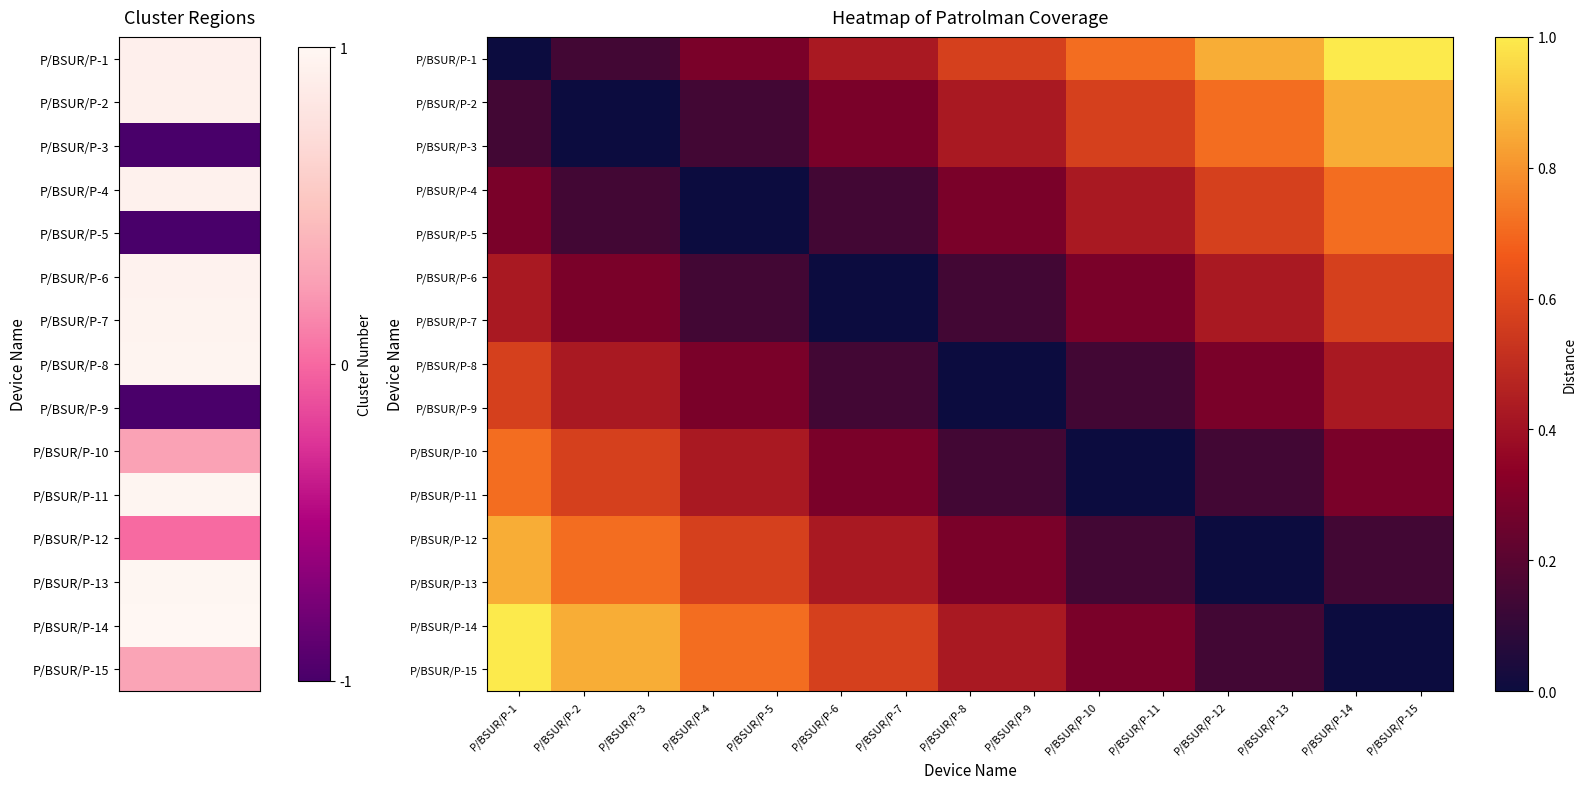

At which category does the chart reach its minimum across all series?

P/BSUR/P-1